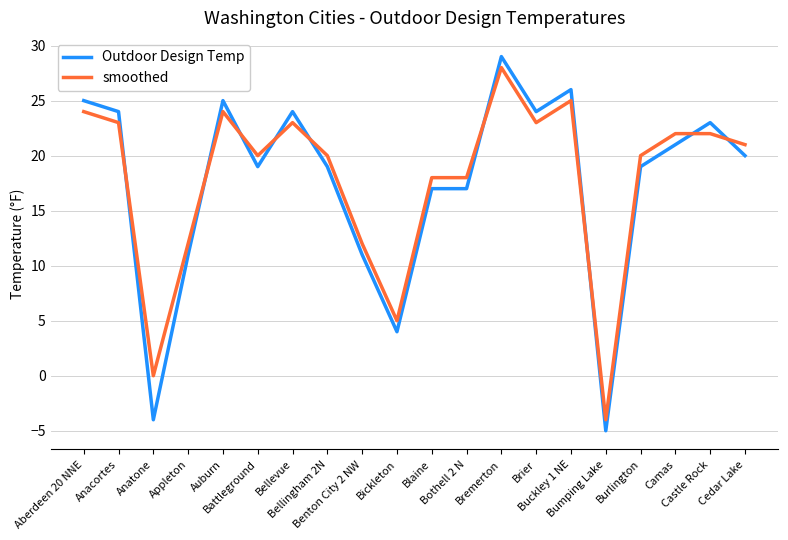

After their last crossing, which series has the higher values: smoothed or Outdoor Design Temp?

smoothed